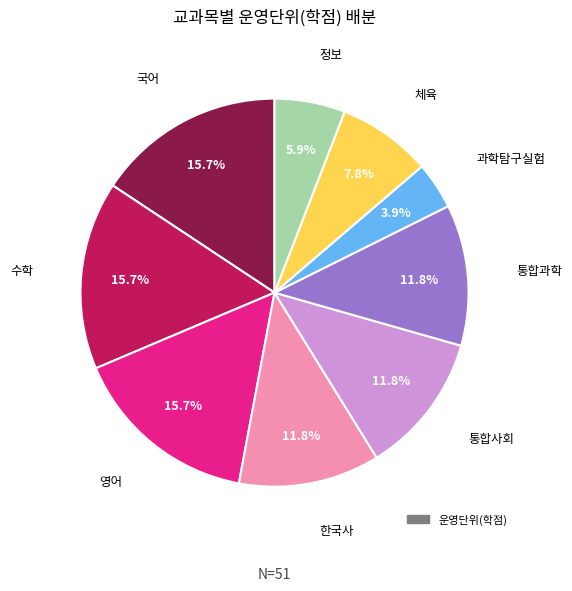

How many slices are in this pie chart?

9